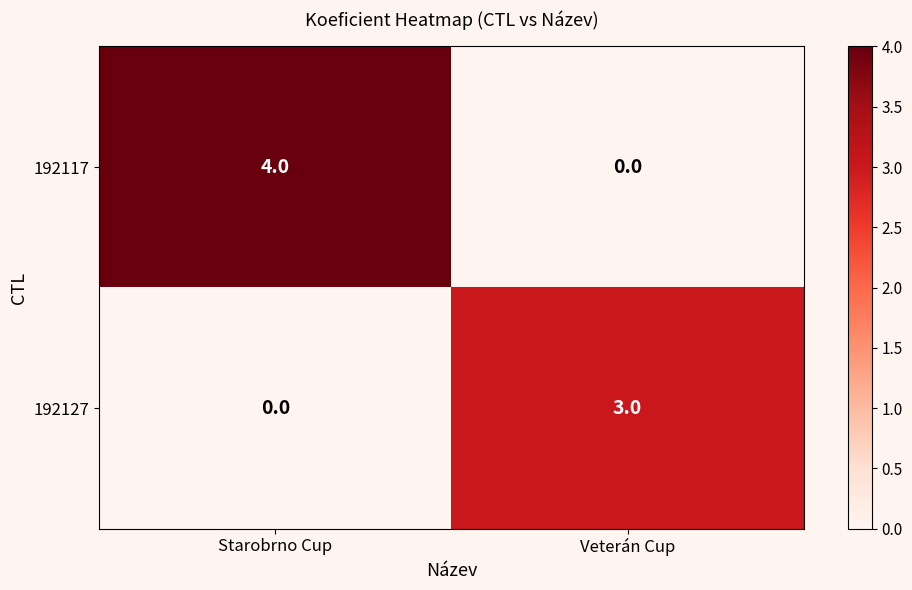

What is the difference between the maximum and minimum values in the 192127 series?

3